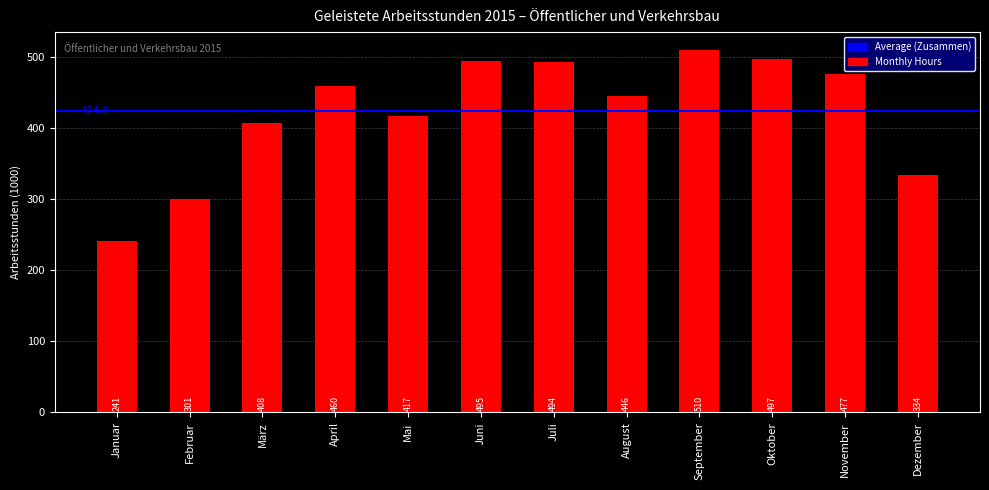

How many distinct data groups are displayed?

1